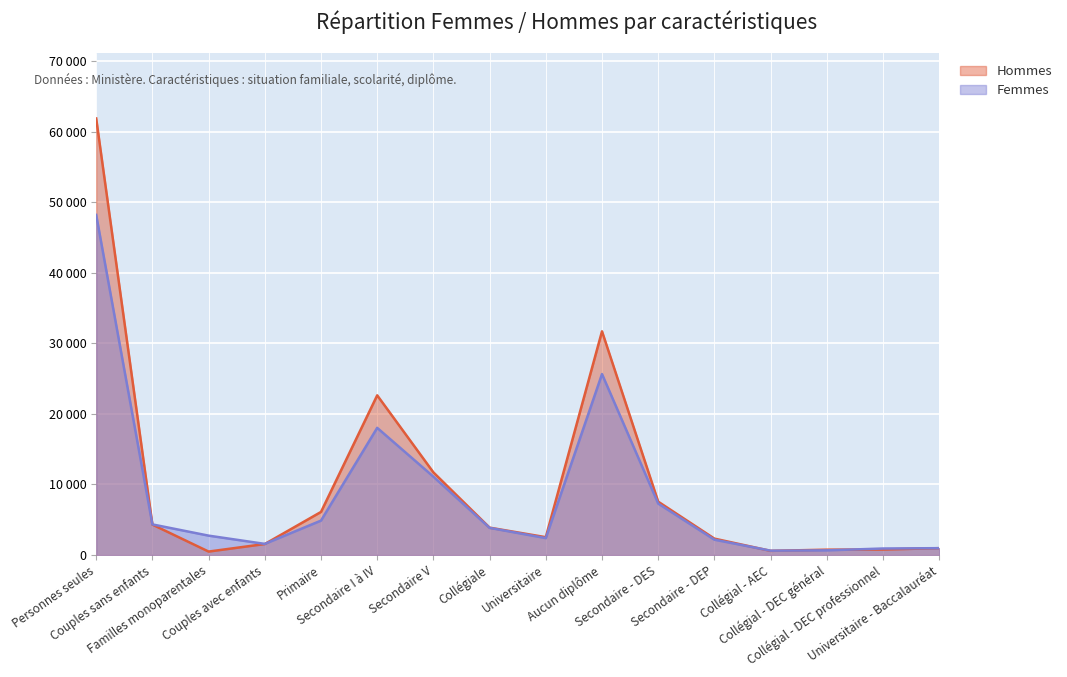

What is the difference between the second highest and minimum values in the Hommes series?

31222